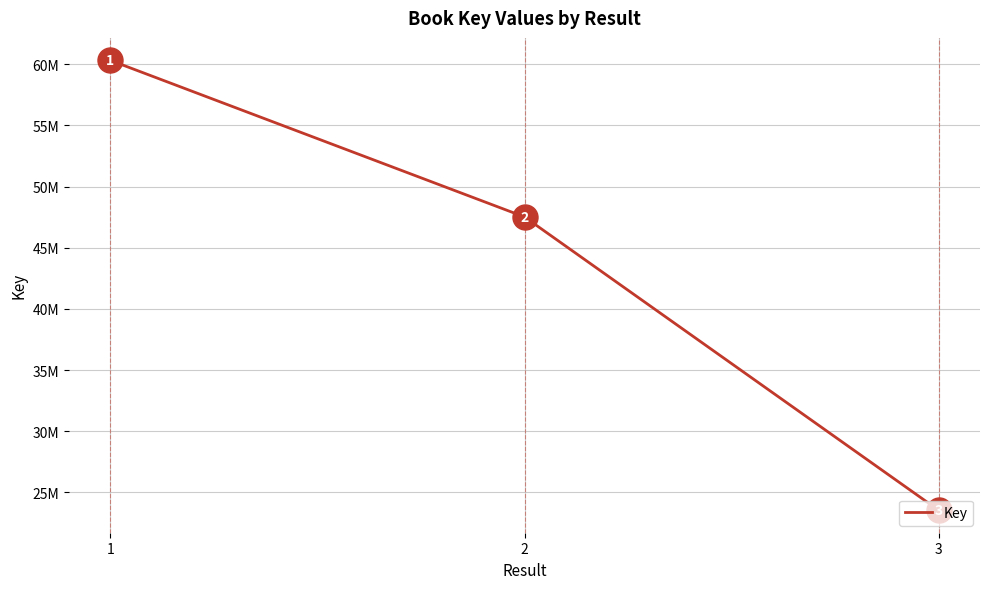

What is the greatest value displayed?

60313658